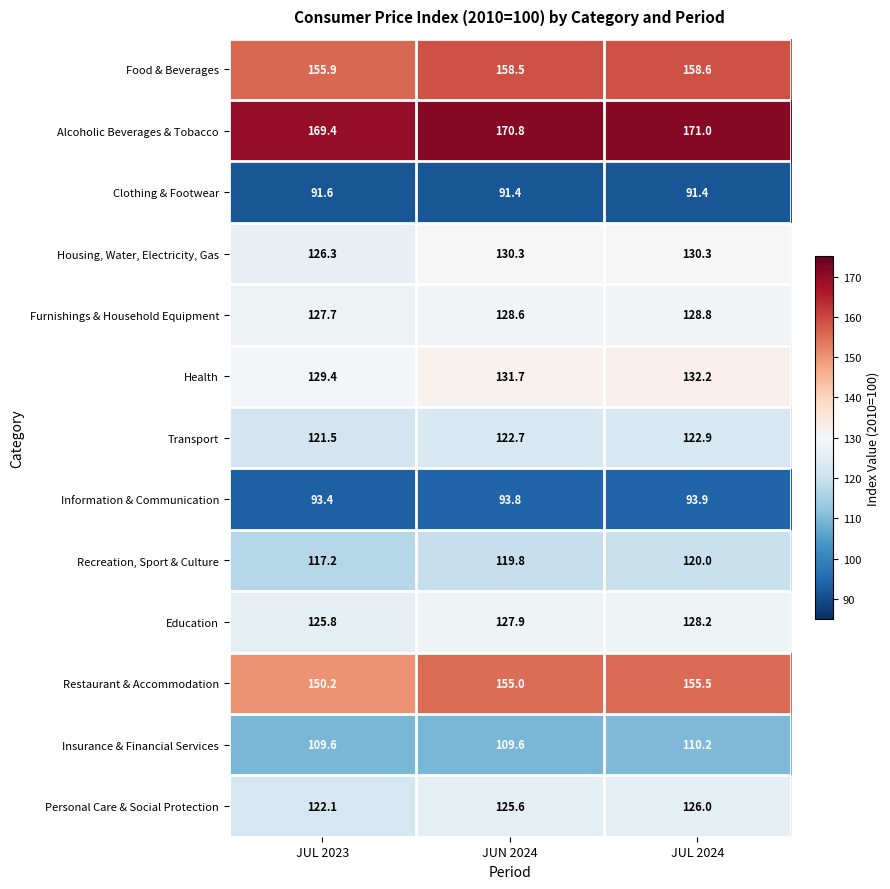

Read the Health value at JUL 2024.

132.2